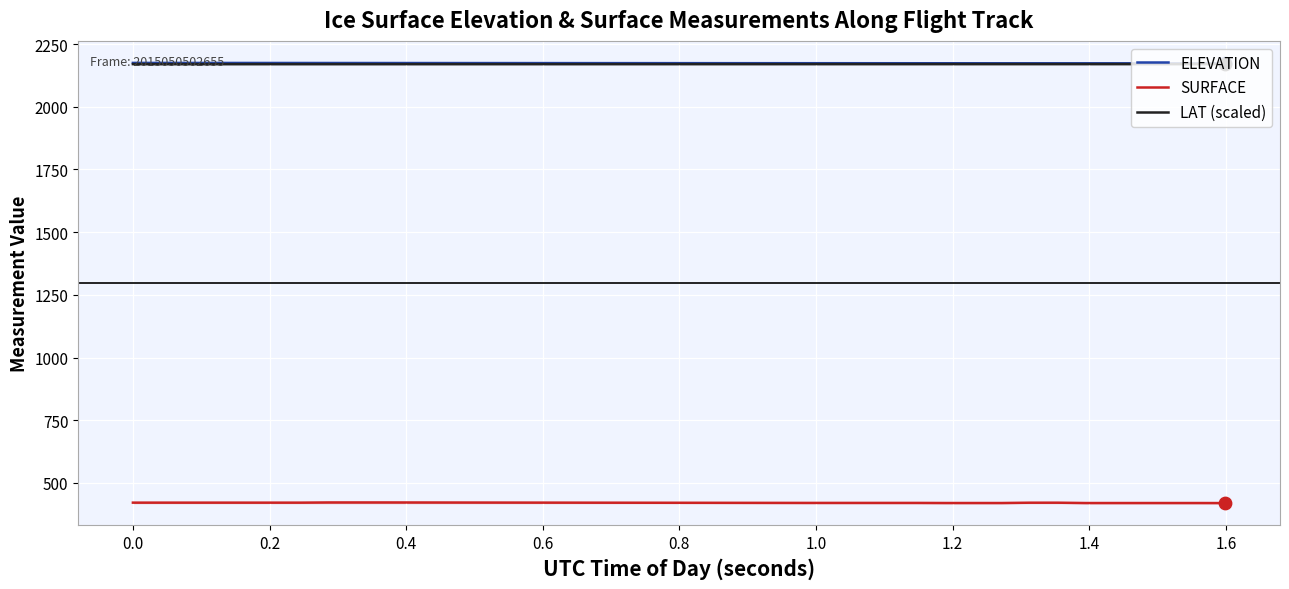

What are all the series names shown in the legend?

ELEVATION, SURFACE, LAT (scaled)